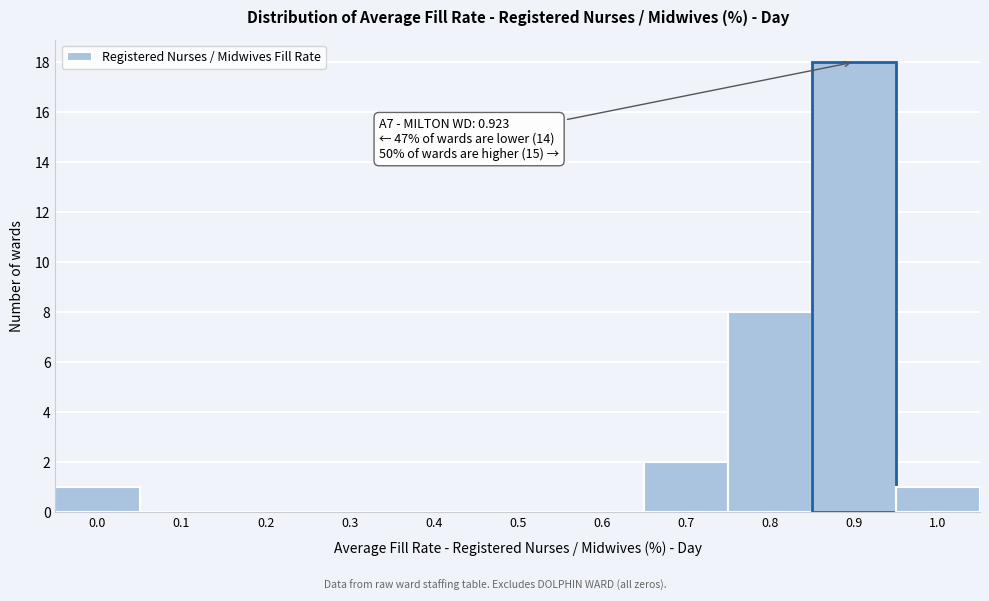

Reading right to left, list all the values displayed in this chart.

1.0=1	0.9=18	0.8=8	0.7=2	0.6=0	0.5=0	0.4=0	0.3=0	0.2=0	0.1=0	0.0=1